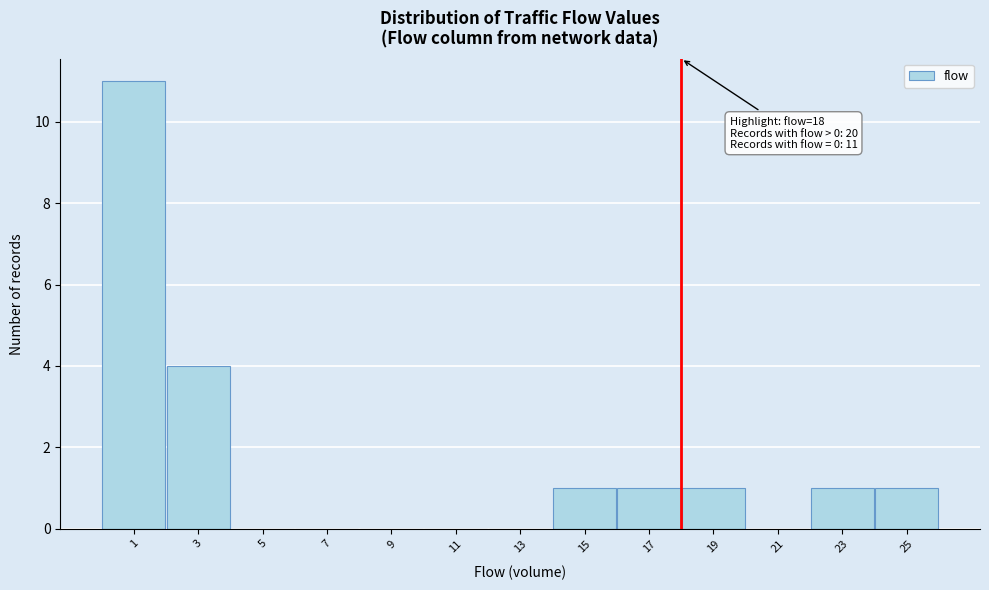

Over which range of the x-axis is the bar tallest?

0 to 2